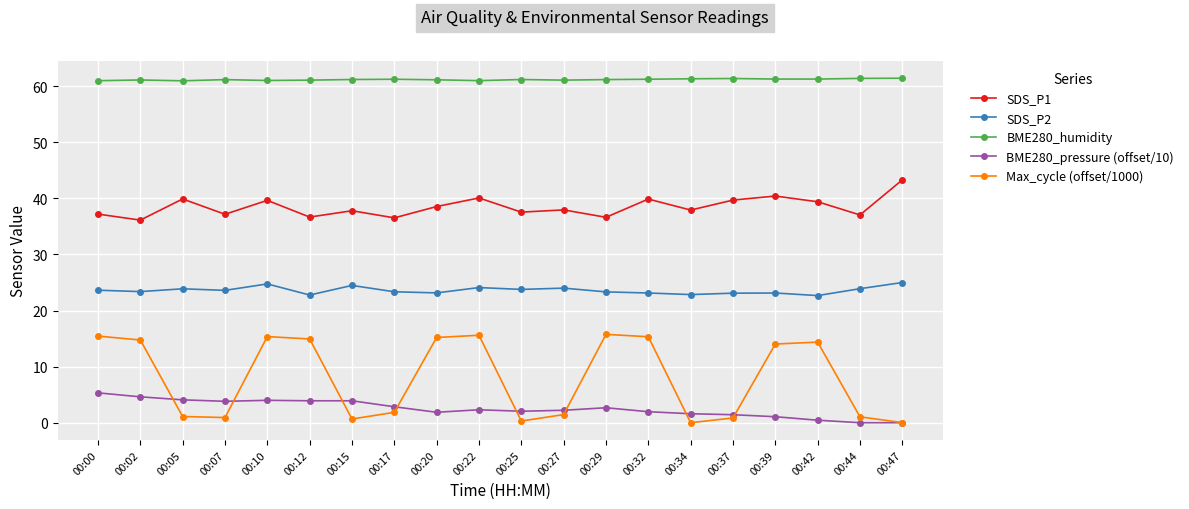

Count the number of categories in the chart.

20